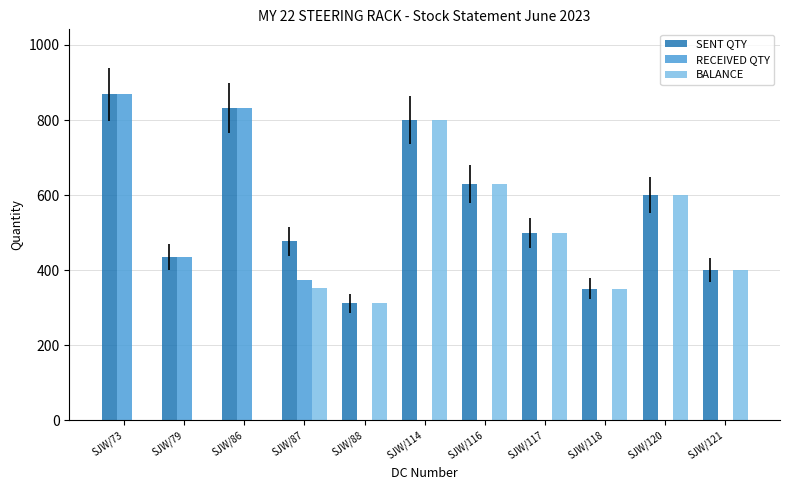

Is it true that RECEIVED QTY equals 374 at SJW/87?

True